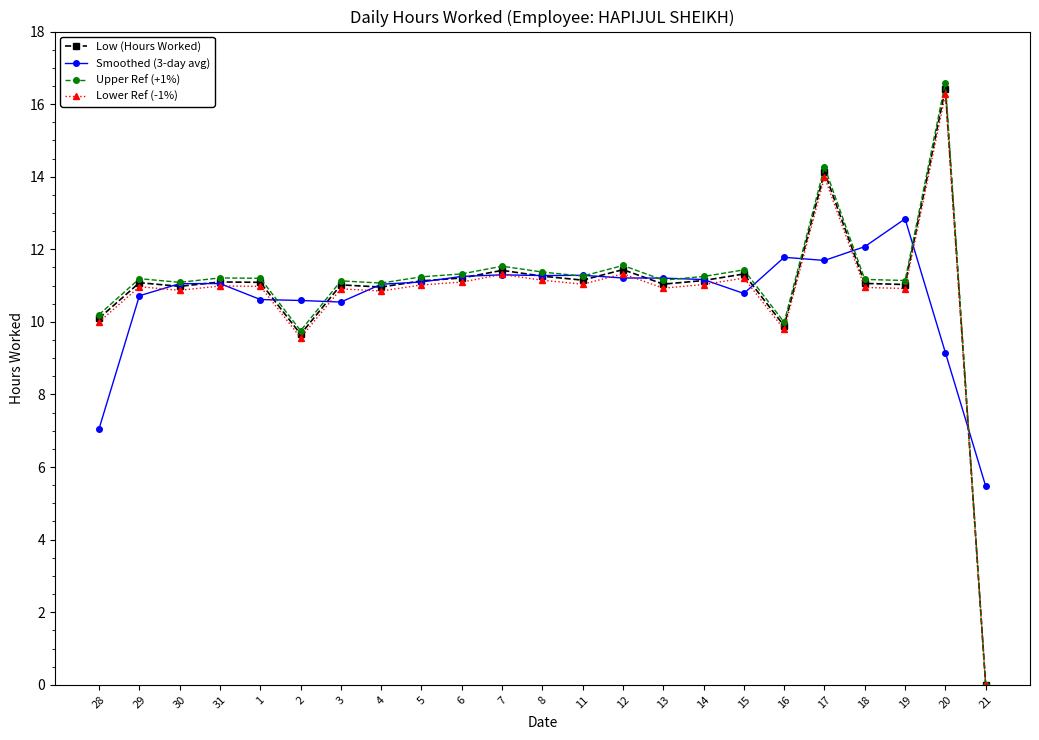

True or false: Low (Hours Worked) has more than 2 interior local peaks.

True